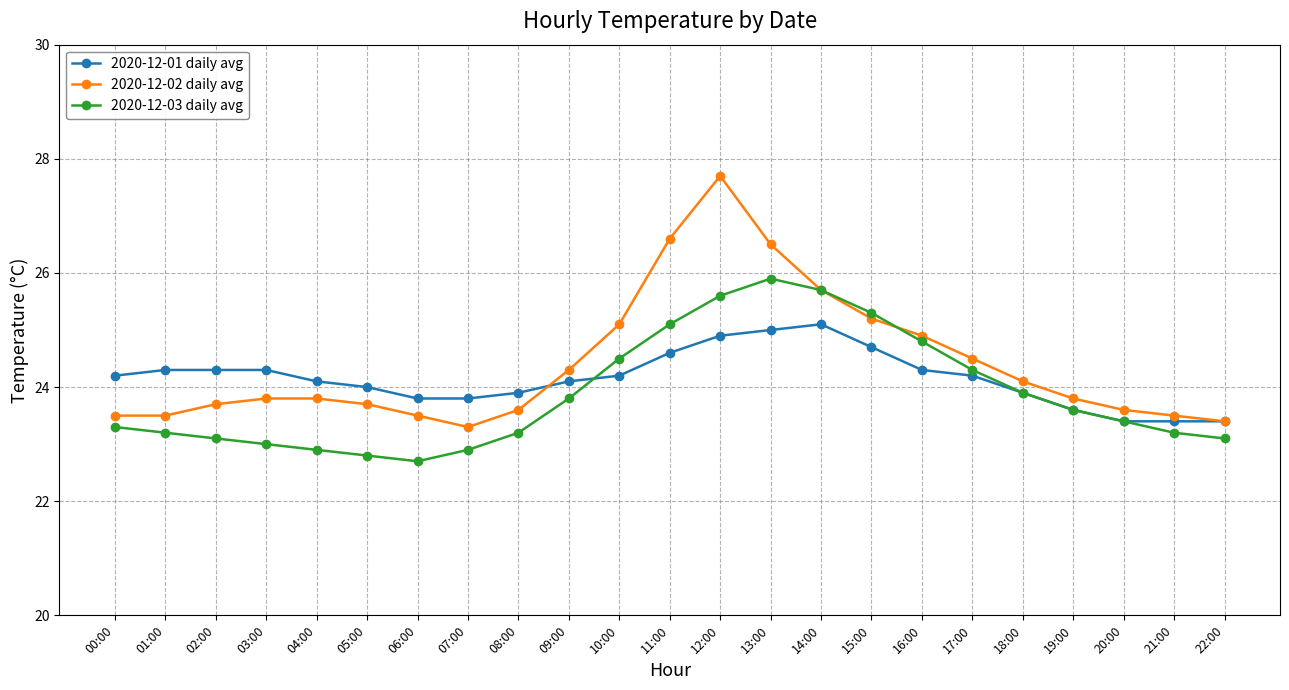

Reading left to right, what are all the values shown in this chart?

2020-12-01 daily avg: 24.2	24.3	24.3	24.3	24.1	24.0	23.8	23.8	23.9	24.1	24.2	24.6	24.9	25.0	25.1	24.7	24.3	24.2	23.9	23.6	23.4	23.4	23.4
2020-12-02 daily avg: 23.5	23.5	23.7	23.8	23.8	23.7	23.5	23.3	23.6	24.3	25.1	26.6	27.7	26.5	25.7	25.2	24.9	24.5	24.1	23.8	23.6	23.5	23.4
2020-12-03 daily avg: 23.3	23.2	23.1	23.0	22.9	22.8	22.7	22.9	23.2	23.8	24.5	25.1	25.6	25.9	25.7	25.3	24.8	24.3	23.9	23.6	23.4	23.2	23.1